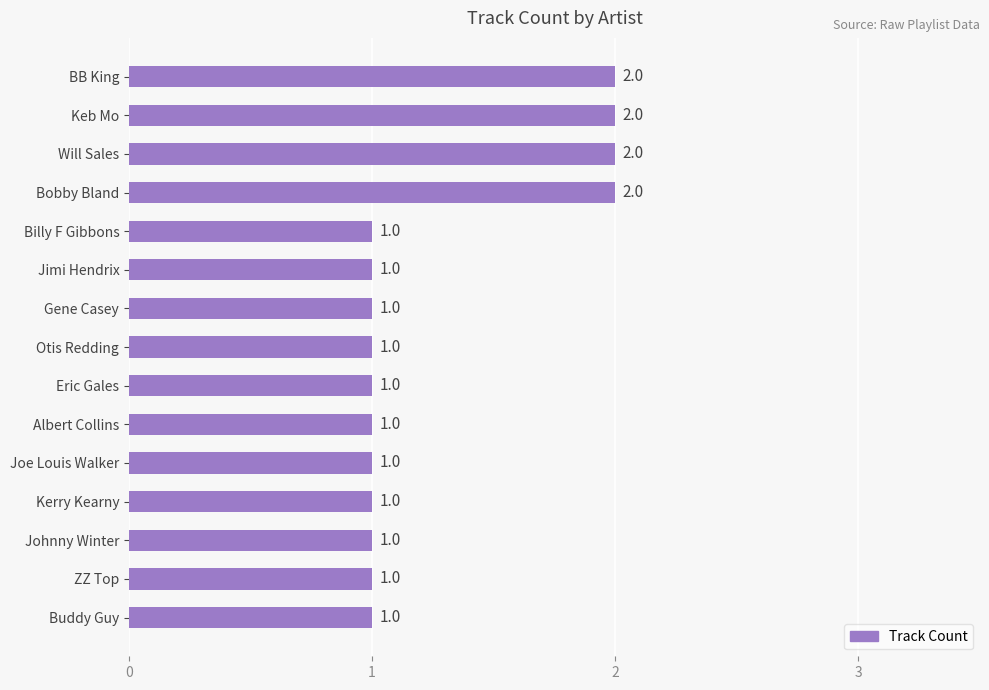

Are the bars grouped side by side (vs. stacked)?

No